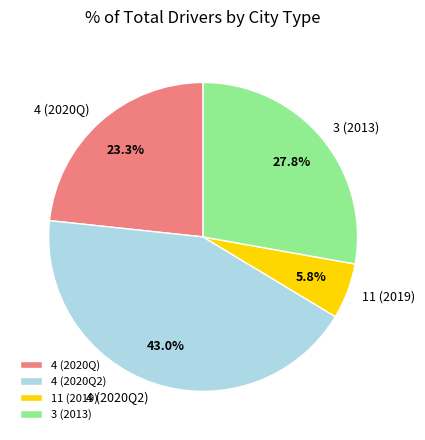

Approximately how many times larger is the value at 4 (2020Q) compared to 4 (2020Q2)?

0.5